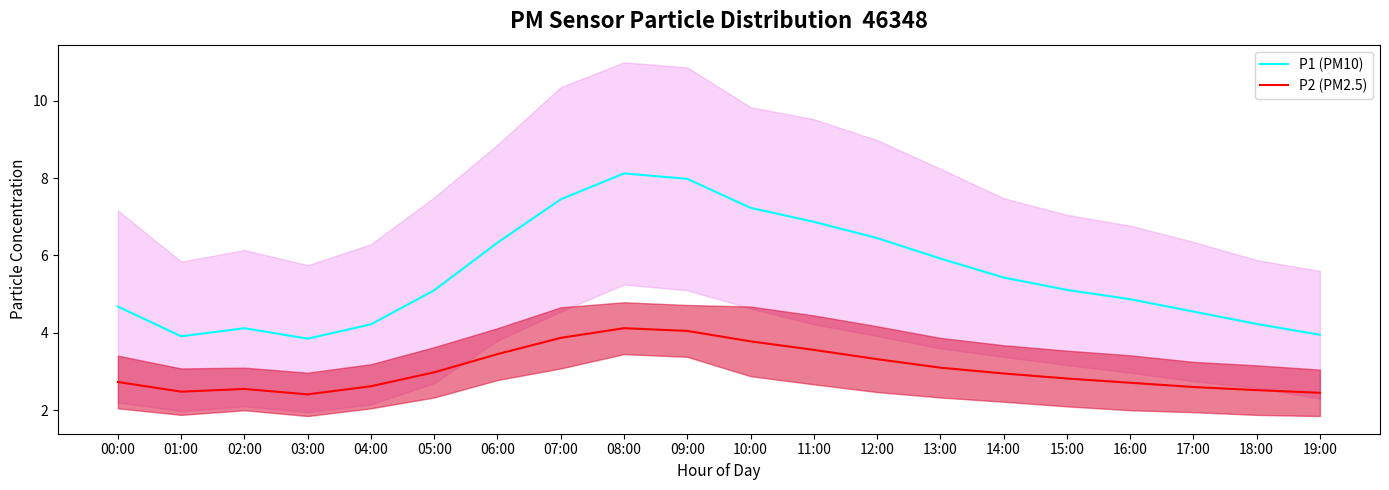

Reading left to right, extract all data points from this chart.

P1 (PM10): 00:00=4.7	01:00=3.9	02:00=4.1	03:00=3.9	04:00=4.2	05:00=5.1	06:00=6.3	07:00=7.5	08:00=8.1	09:00=8.0	10:00=7.2	11:00=6.9	12:00=6.5	13:00=5.9	14:00=5.4	15:00=5.1	16:00=4.9	17:00=4.5	18:00=4.2	19:00=4.0
P2 (PM2.5): 00:00=2.7	01:00=2.5	02:00=2.5	03:00=2.4	04:00=2.6	05:00=3.0	06:00=3.5	07:00=3.9	08:00=4.1	09:00=4.0	10:00=3.8	11:00=3.6	12:00=3.3	13:00=3.1	14:00=3.0	15:00=2.8	16:00=2.7	17:00=2.6	18:00=2.5	19:00=2.5